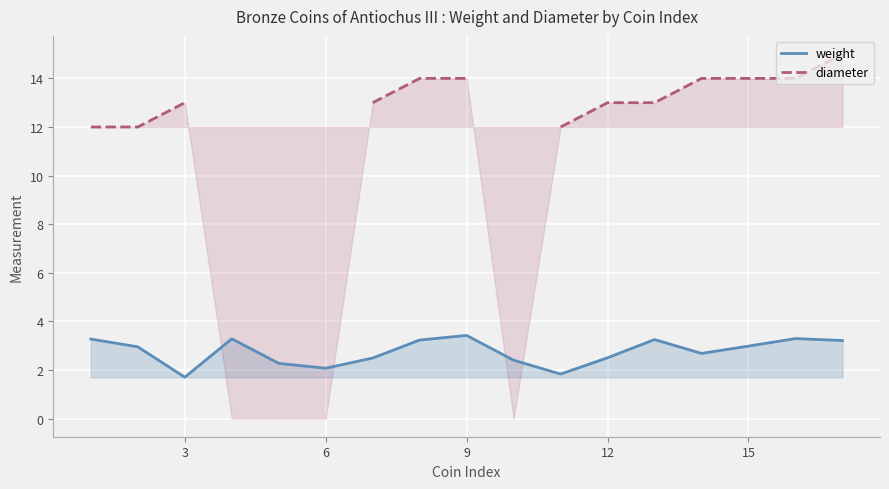

True or false: diameter and weight intersect in this chart.

False